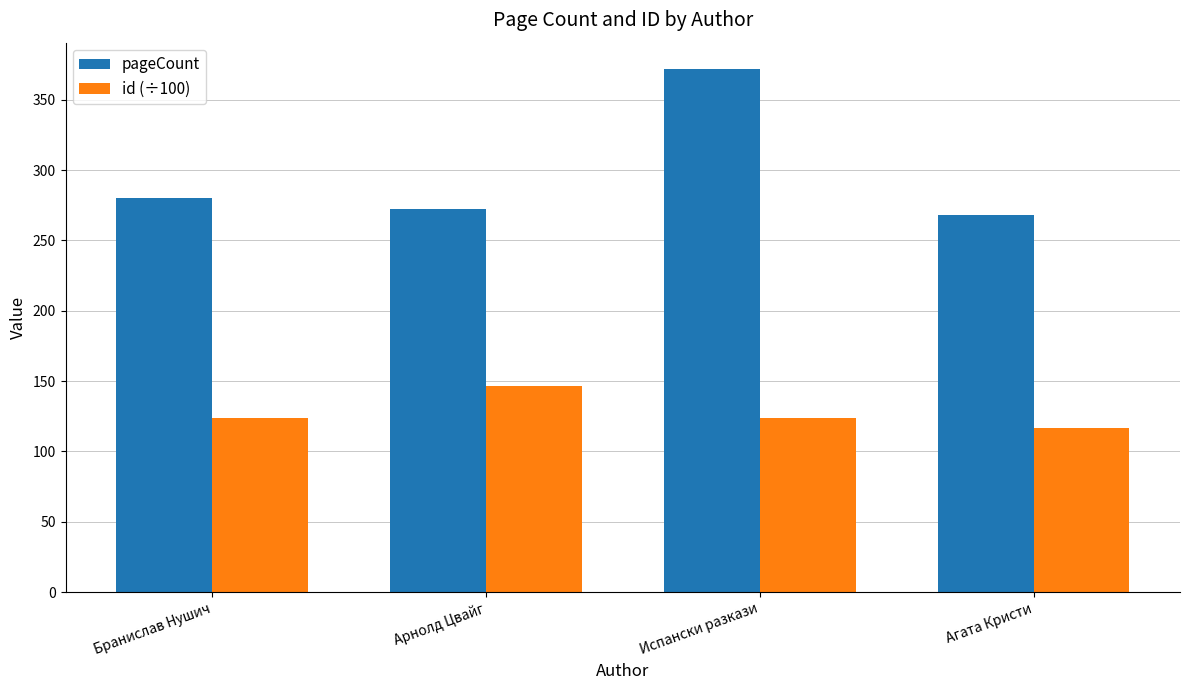

At which label does pageCount reach its peak?

Испански разкази